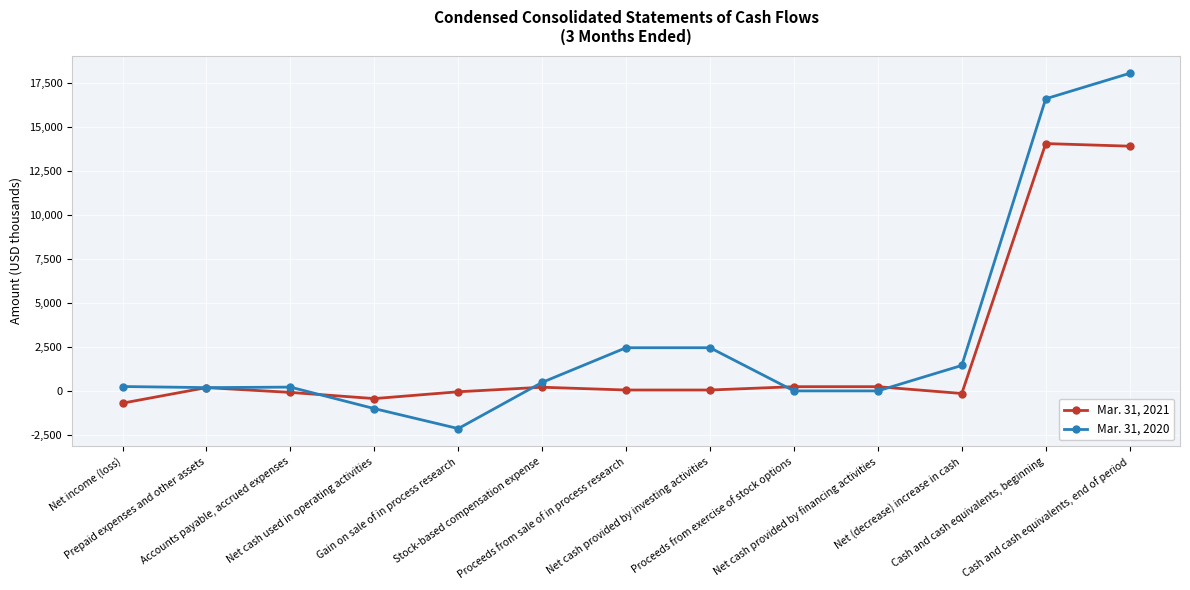

True or false: Mar. 31, 2021 has more than 0 interior local peaks.

True